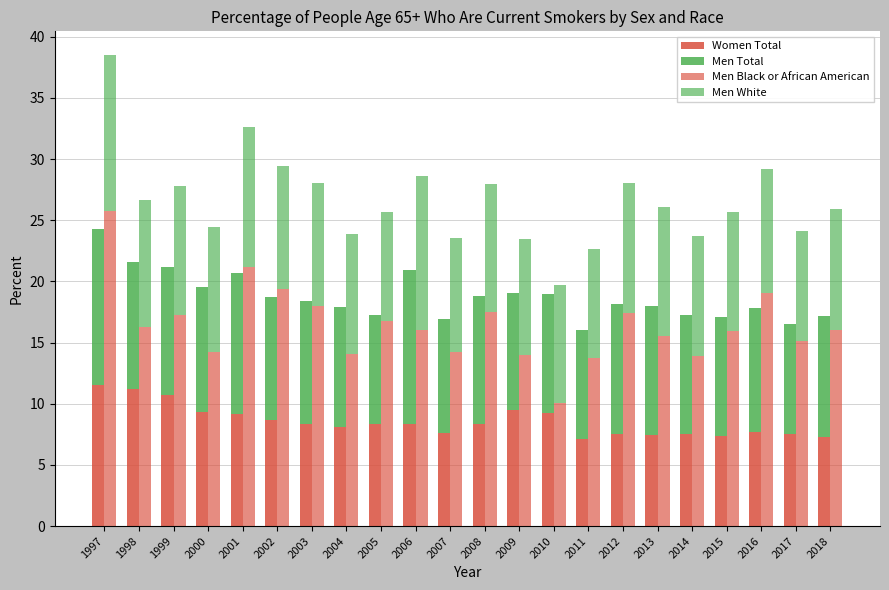

The Men White series shows 7.0 at 2012. True or false?

False